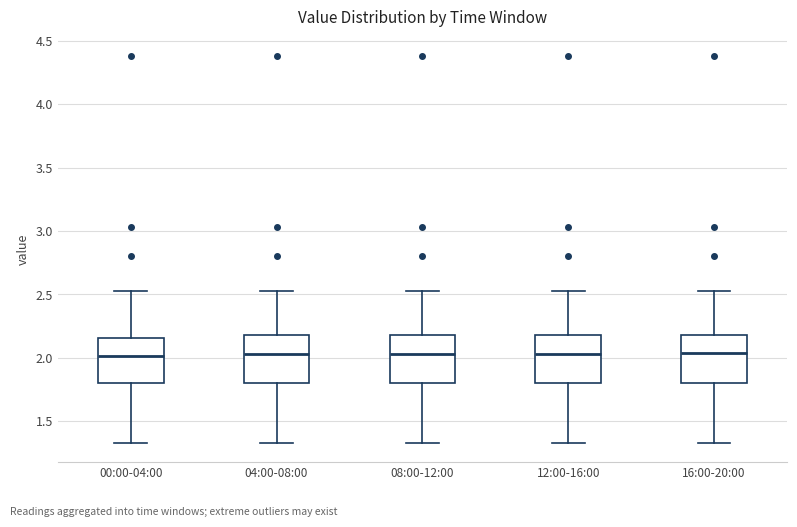

Reading left to right, transcribe this box plot: for each box, give where its median line is, the range the box spans, and where its two whiskers end, as read against the y-axis. The values are not printed on the chart, so give them approximately, as read against the axis.

00:00-04:00: median 2.00, box 1.80 to 2.15, whiskers 1.35 to 2.55
04:00-08:00: median 2.05, box 1.80 to 2.20, whiskers 1.35 to 2.55
08:00-12:00: median 2.05, box 1.80 to 2.20, whiskers 1.35 to 2.55
12:00-16:00: median 2.05, box 1.80 to 2.20, whiskers 1.35 to 2.55
16:00-20:00: median 2.05, box 1.80 to 2.20, whiskers 1.35 to 2.55